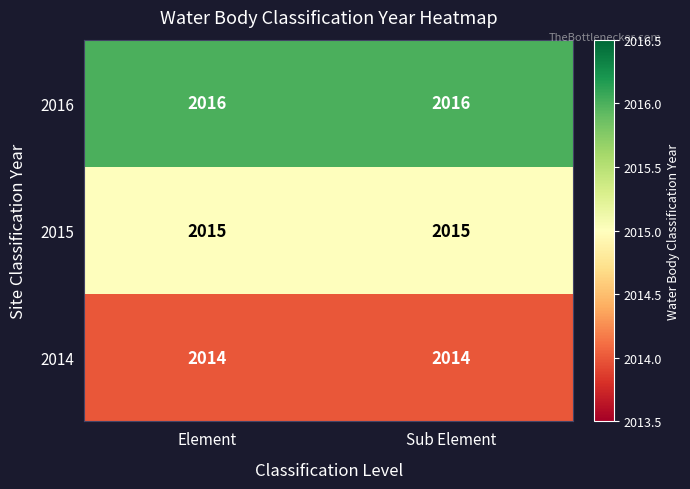

What is the smallest value displayed?

2014